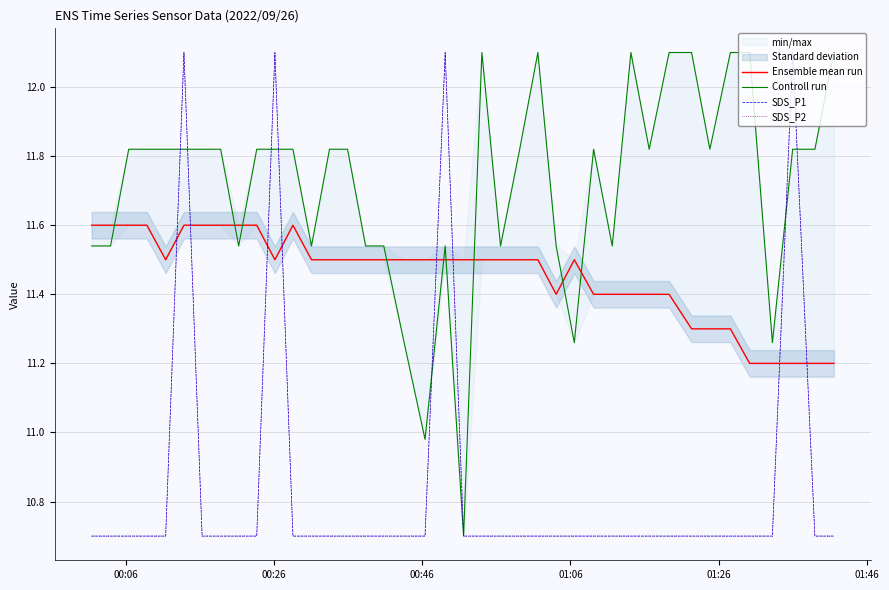

True or false: SDS_P2 has more than 1 points higher than both neighbors.

True